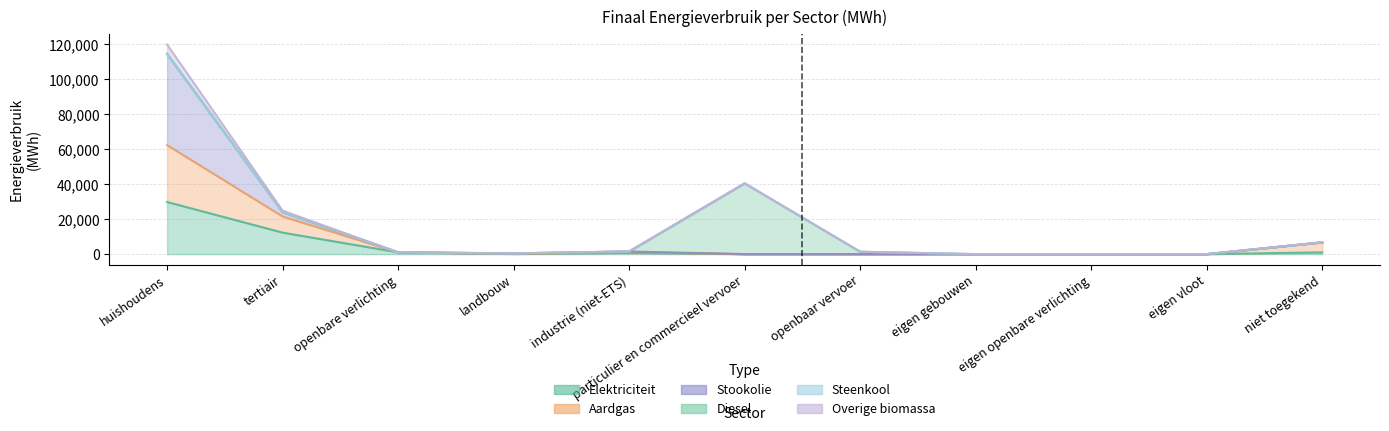

True or false: Aardgas has a value of 62401.7 at huishoudens.

True